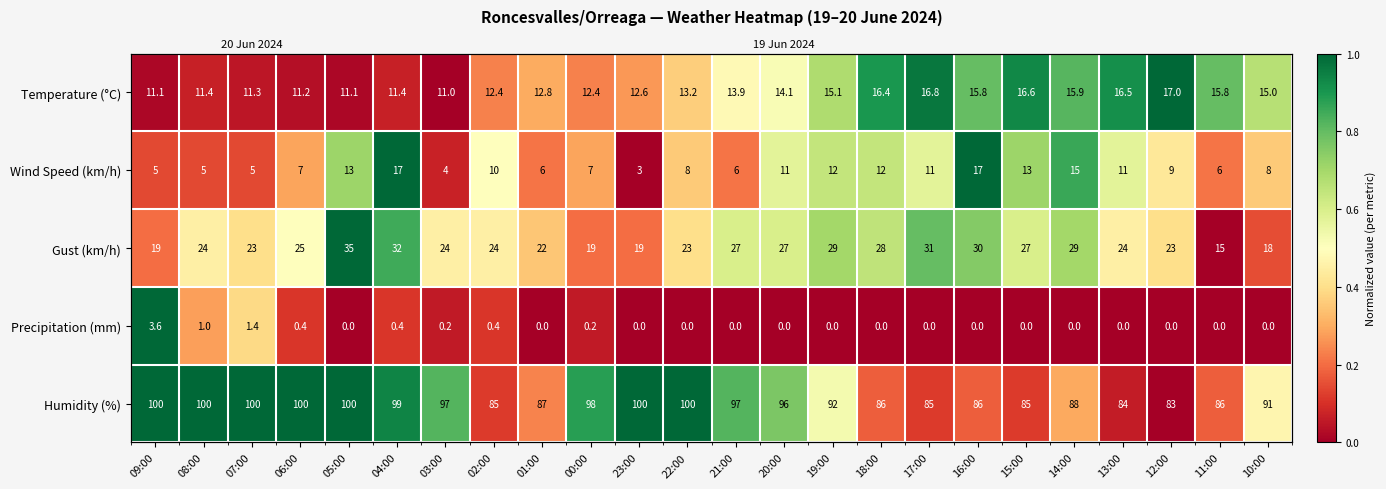

Which category has the lowest value across all series?

03:00